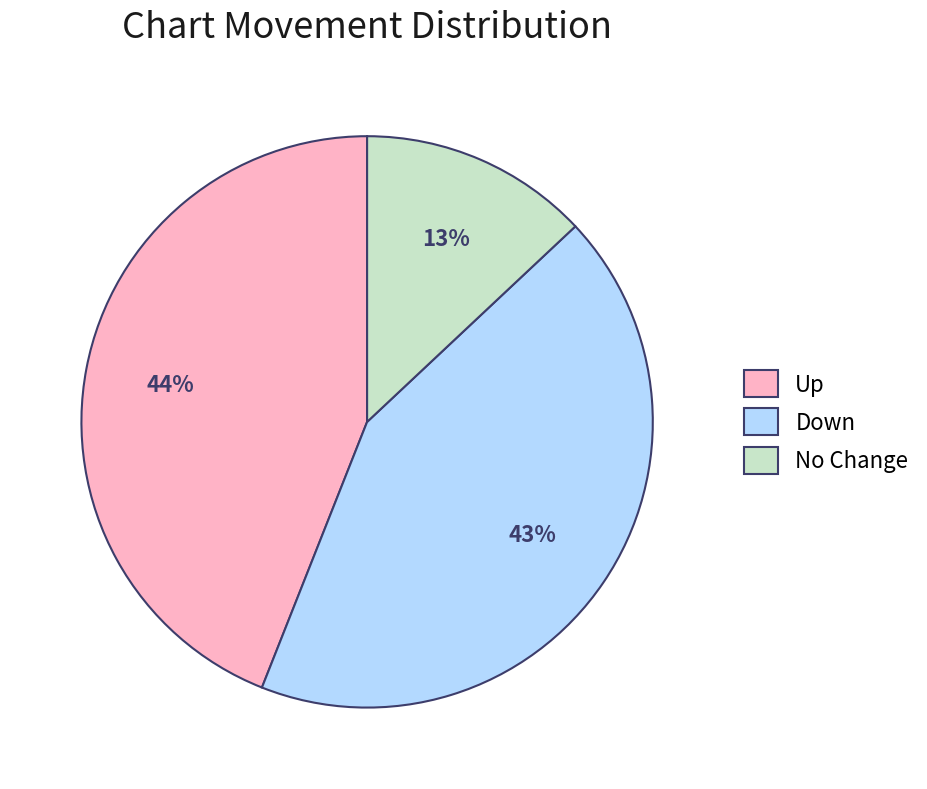

To the nearest percent, what is the average slice percentage?

33%